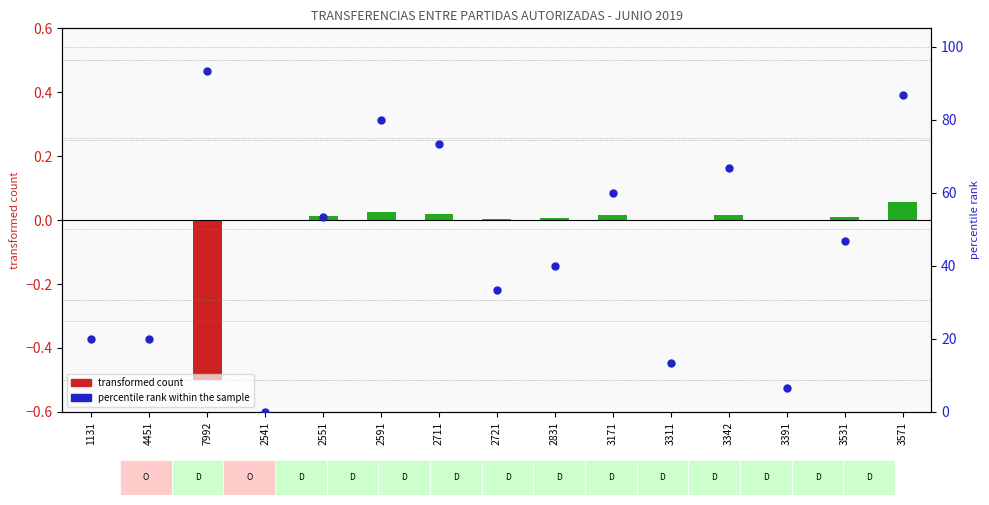

At how many categories does at least one series exceed 69?

4